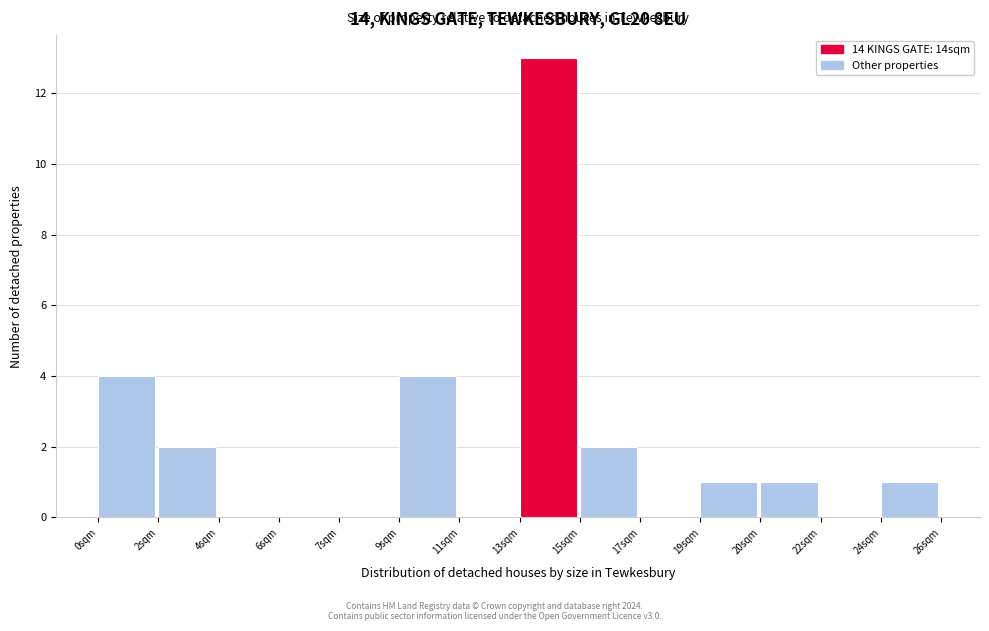

Reading left to right, extract all data points from this chart.

0sqm=4	2sqm=2	4sqm=0	6sqm=0	7sqm=0	9sqm=4	11sqm=0	13sqm=13	15sqm=2	17sqm=0	19sqm=1	20sqm=1	22sqm=0	24sqm=1